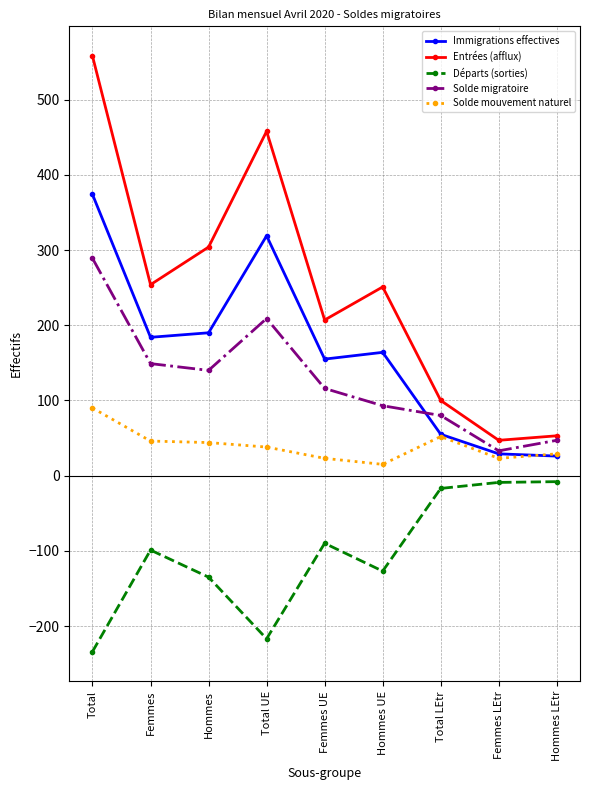

What are all the series names shown in the legend?

Immigrations effectives, Entrées (afflux), Départs (sorties), Solde migratoire, Solde mouvement naturel